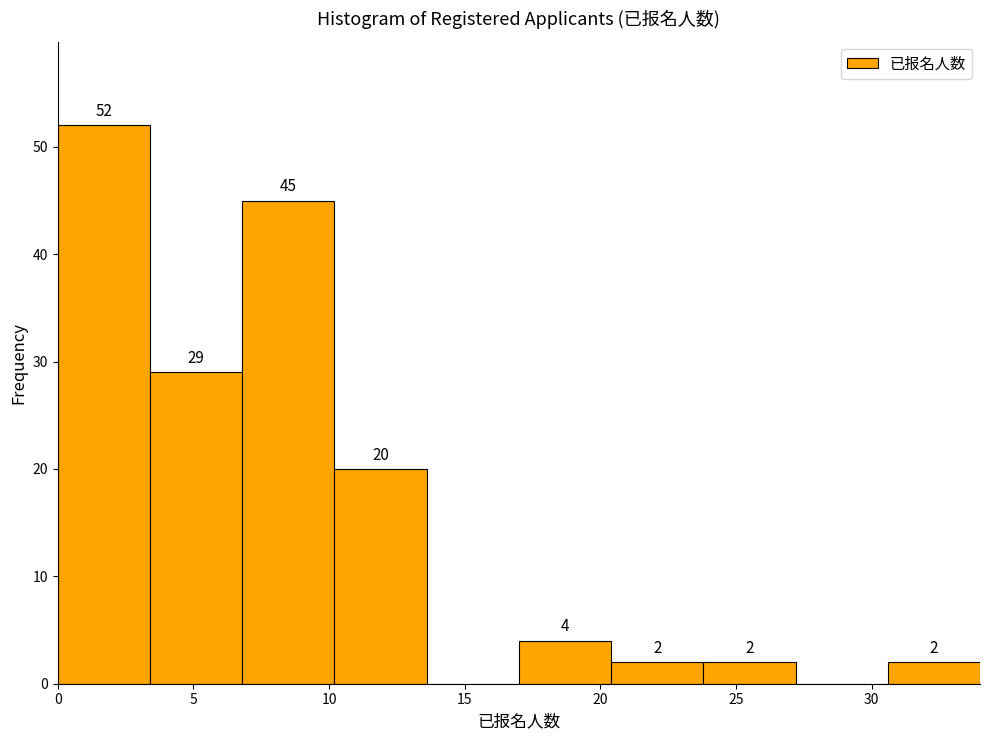

Which range on the x-axis has the tallest bar?

0.0 to 3.4